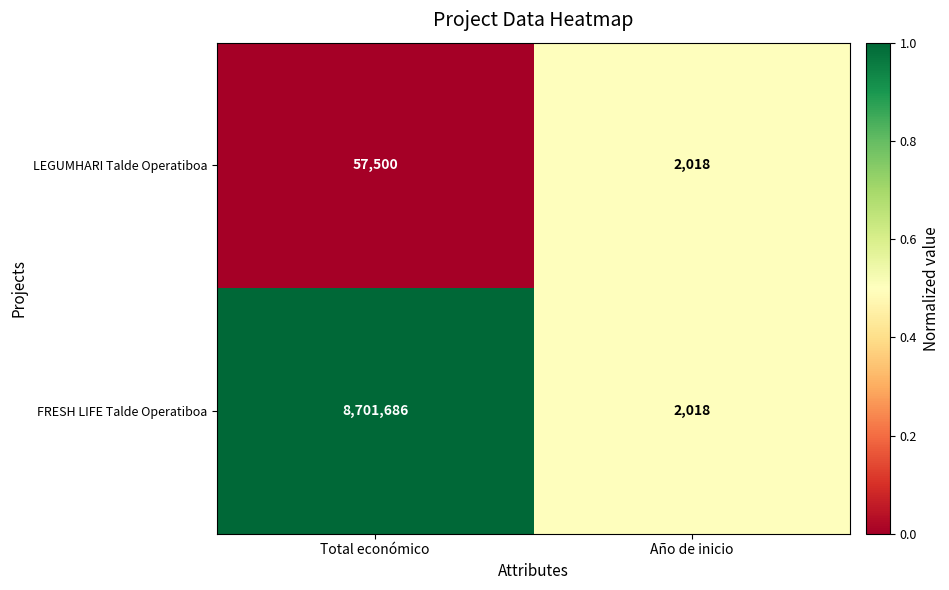

The LEGUMHARI Talde Operatiboa series shows 773 at Año de inicio. True or false?

False